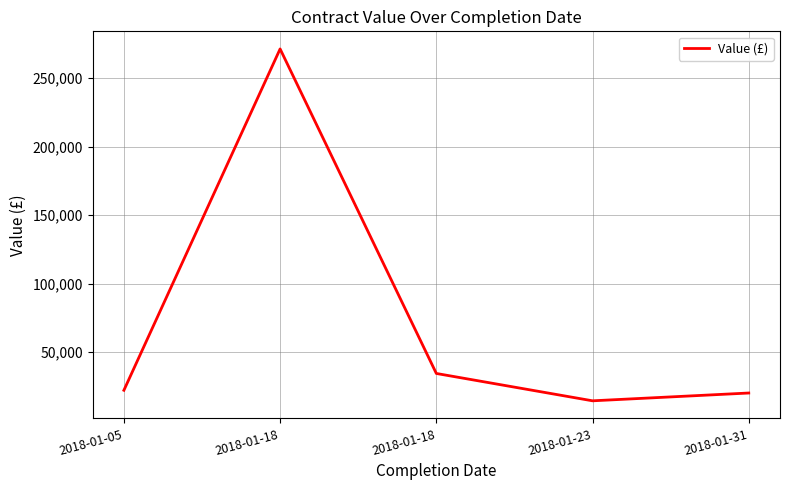

How many values are below 22000?

2